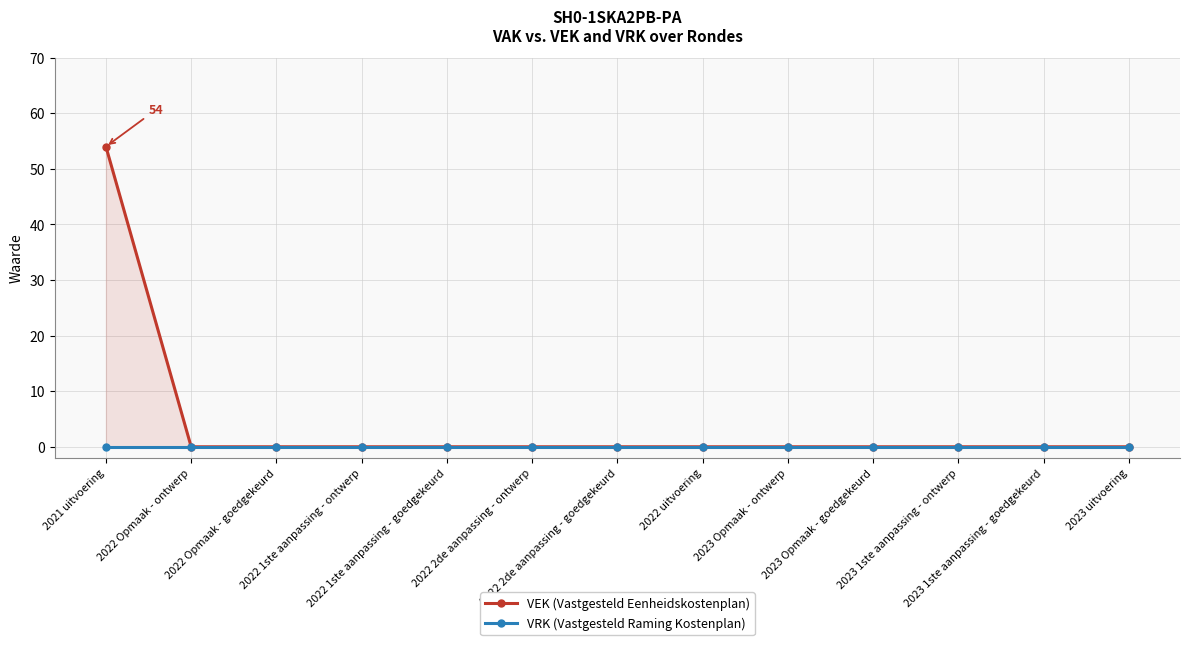

Count the number of data series in this chart.

2